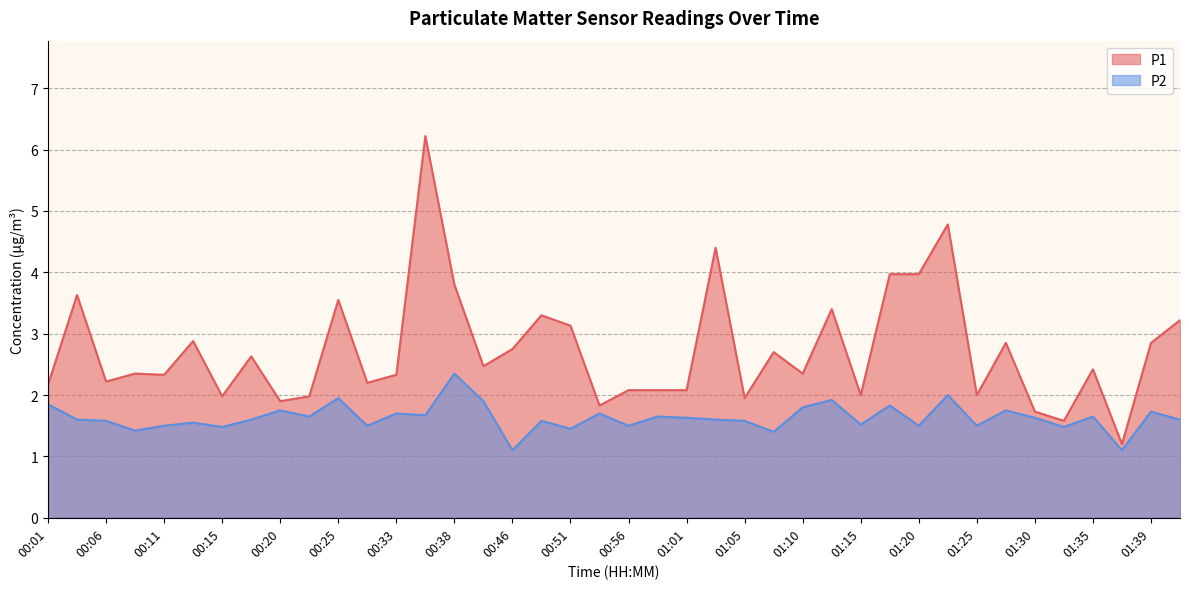

At which category does P2 reach its first local valley?

00:08